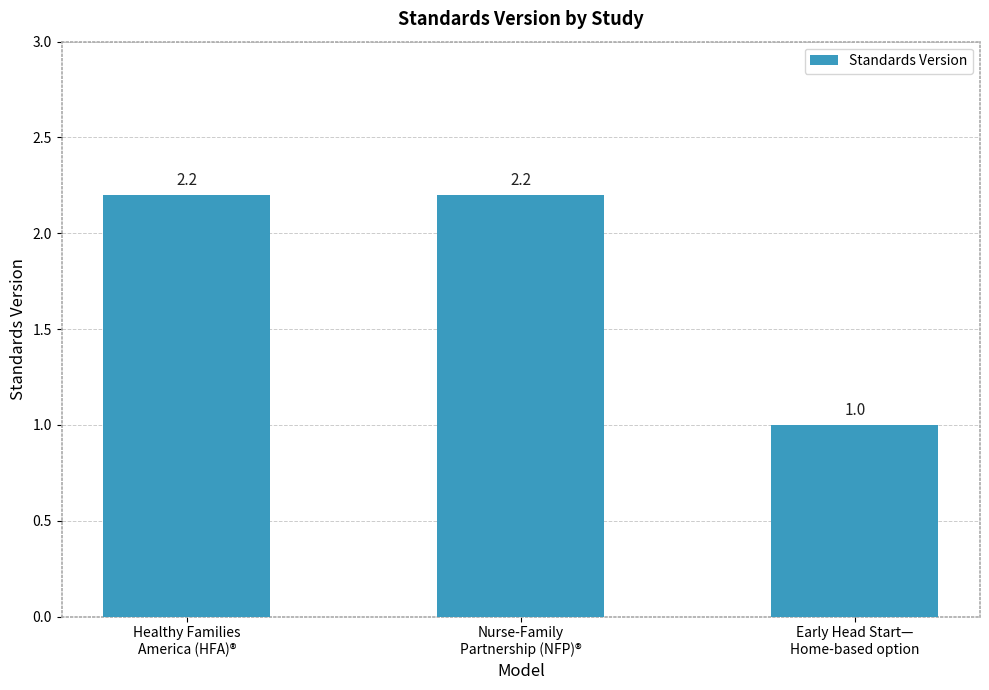

At which label does the data first exceed 2?

Healthy Families
America (HFA)®